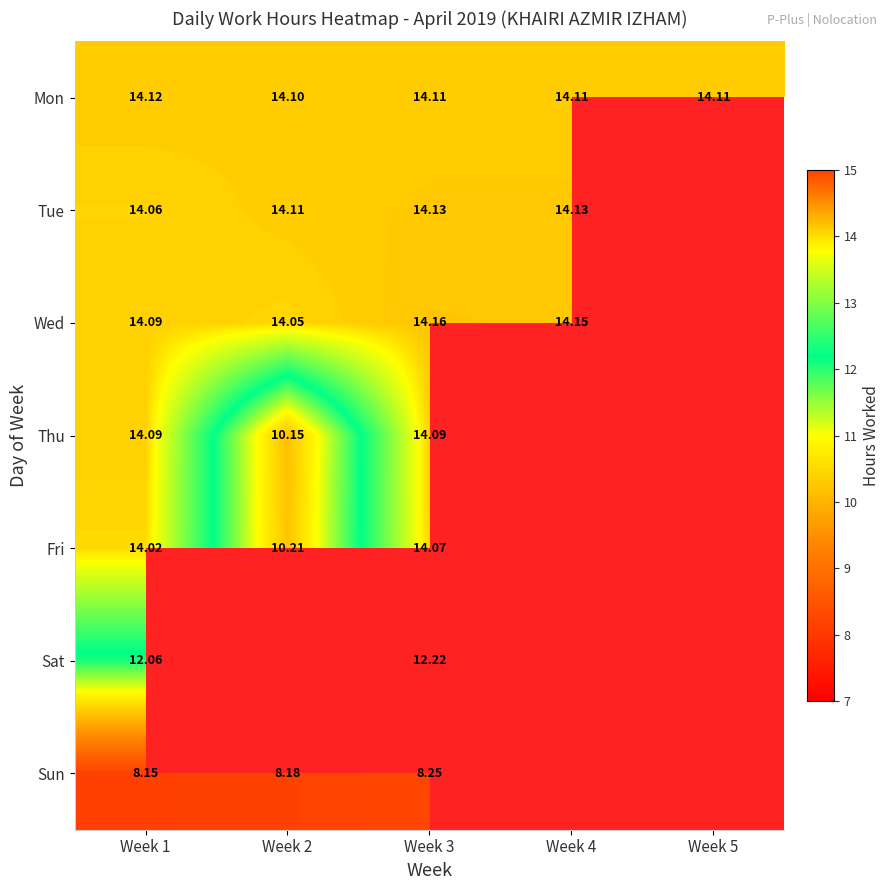

Rank the series at Week 3 from highest to lowest value.

Wed, Tue, Mon, Thu, Fri, Sat, Sun